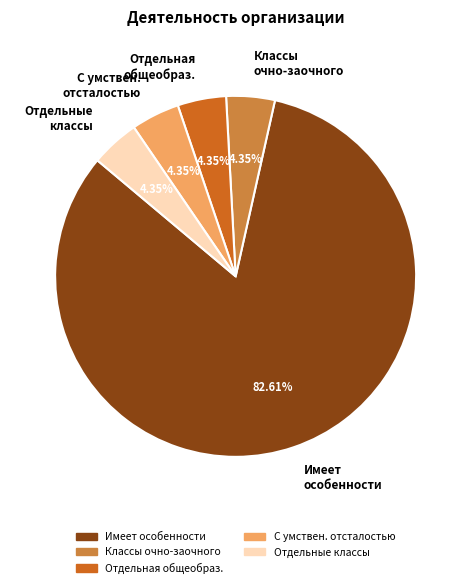

Which slice represents more than half of the pie?

Имеет особенности